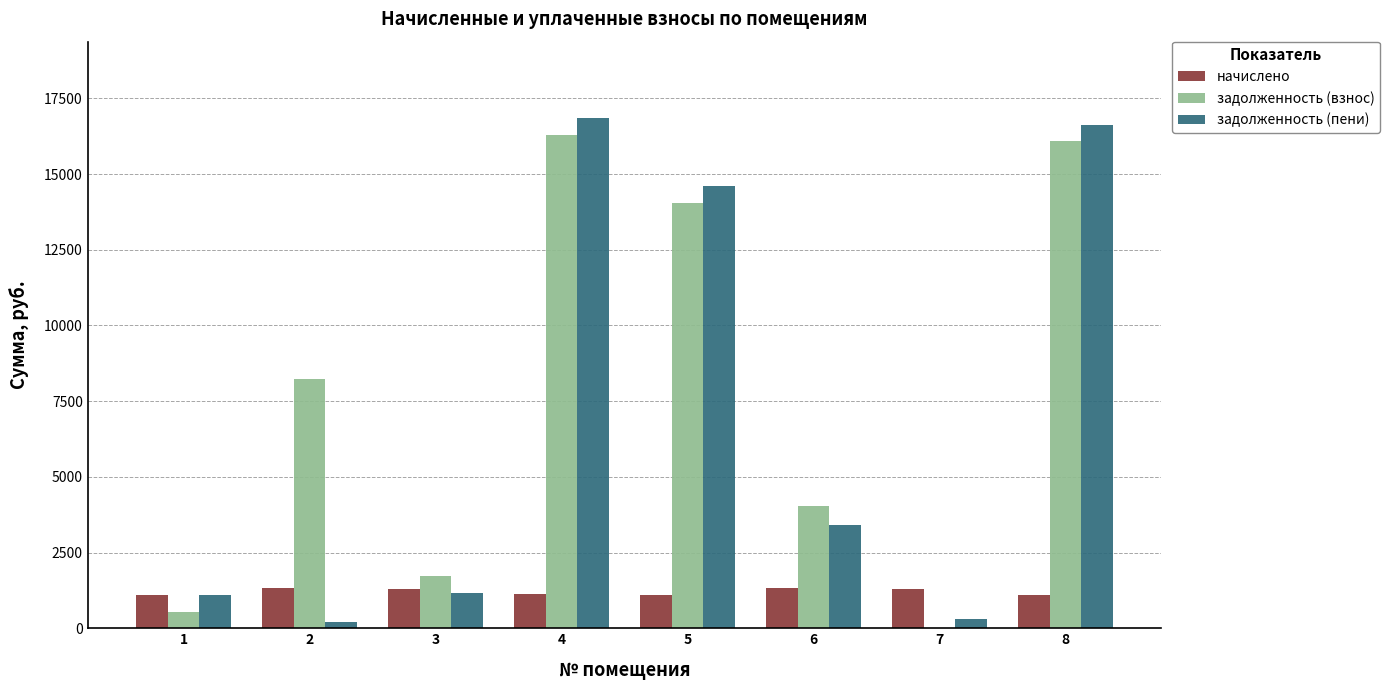

How many values in the начислено series exceed 1307?

4